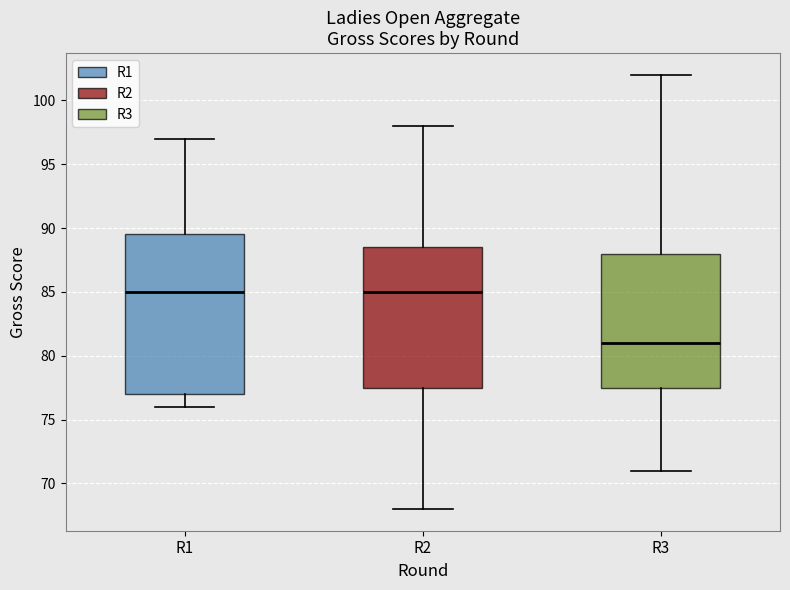

Which box's median line is the lowest?

R3